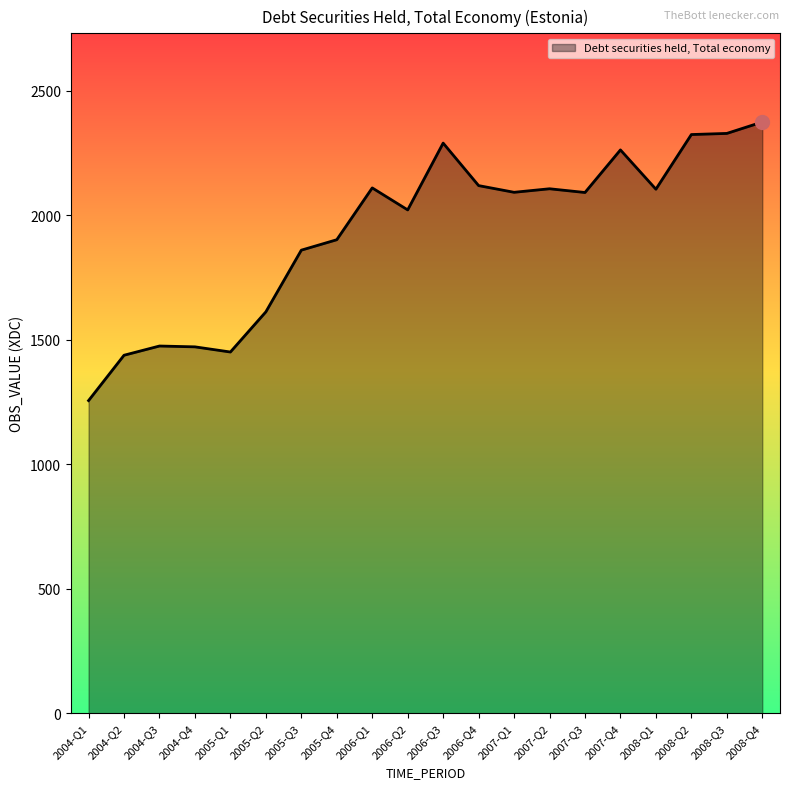

At which category does the chart reach its minimum across all series?

2004-Q1